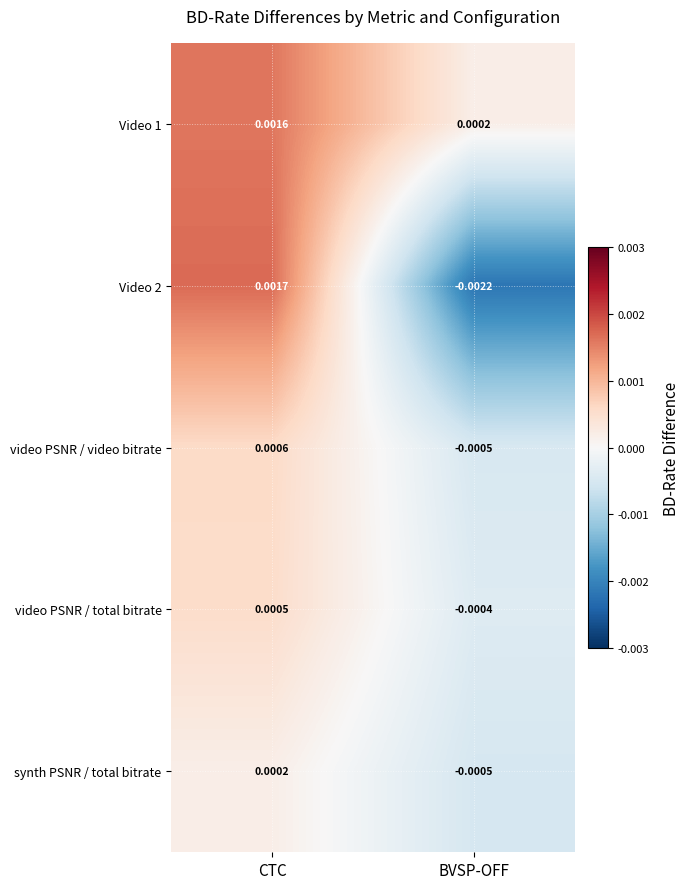

How many distinct data groups are displayed?

5